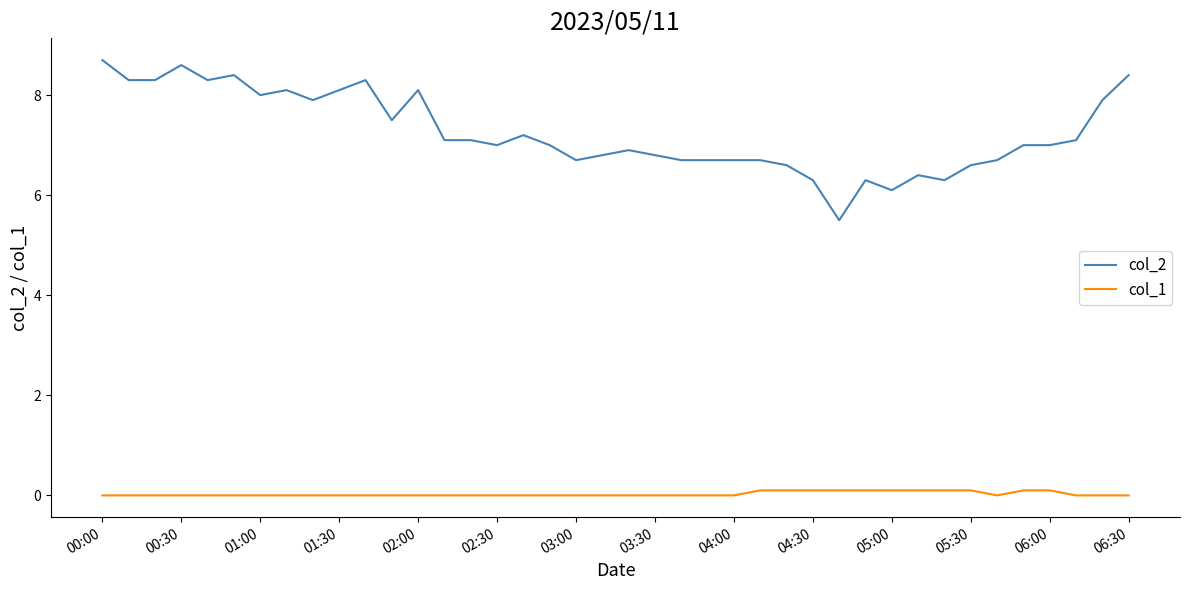

Rank the series by their average value, from lowest to highest.

col_1, col_2